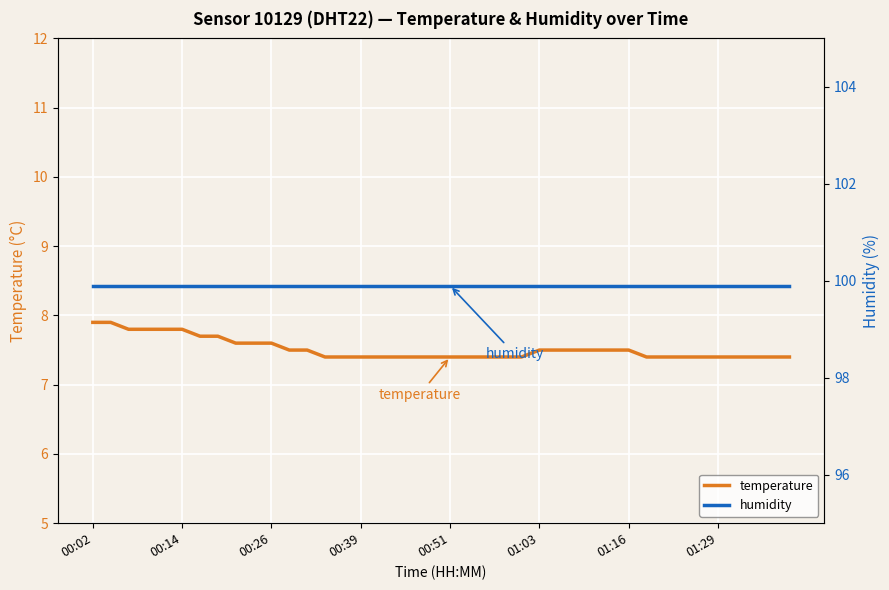

What are all the series names shown in the legend?

temperature, humidity